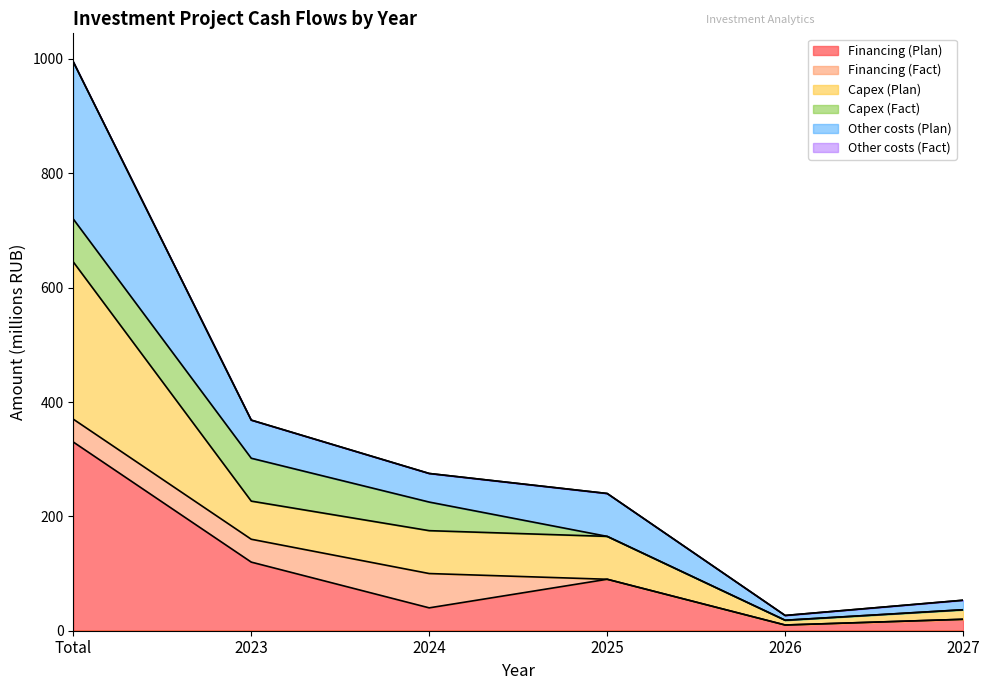

At which category is the sum across all series the highest?

Total